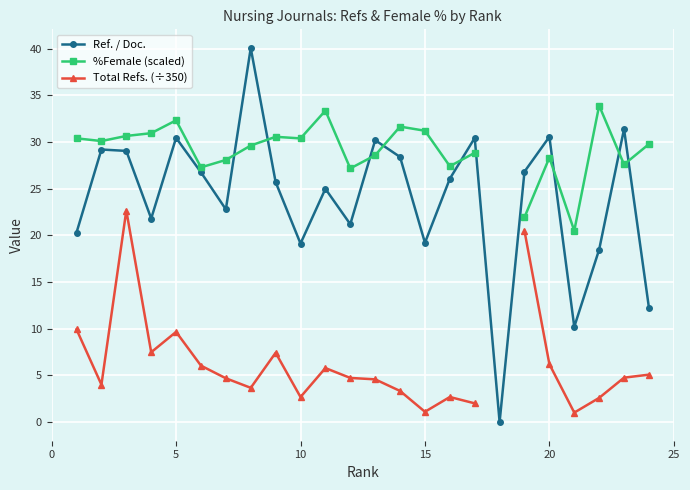

What is the difference between the maximum and minimum values in the %Female (scaled) series?

13.4